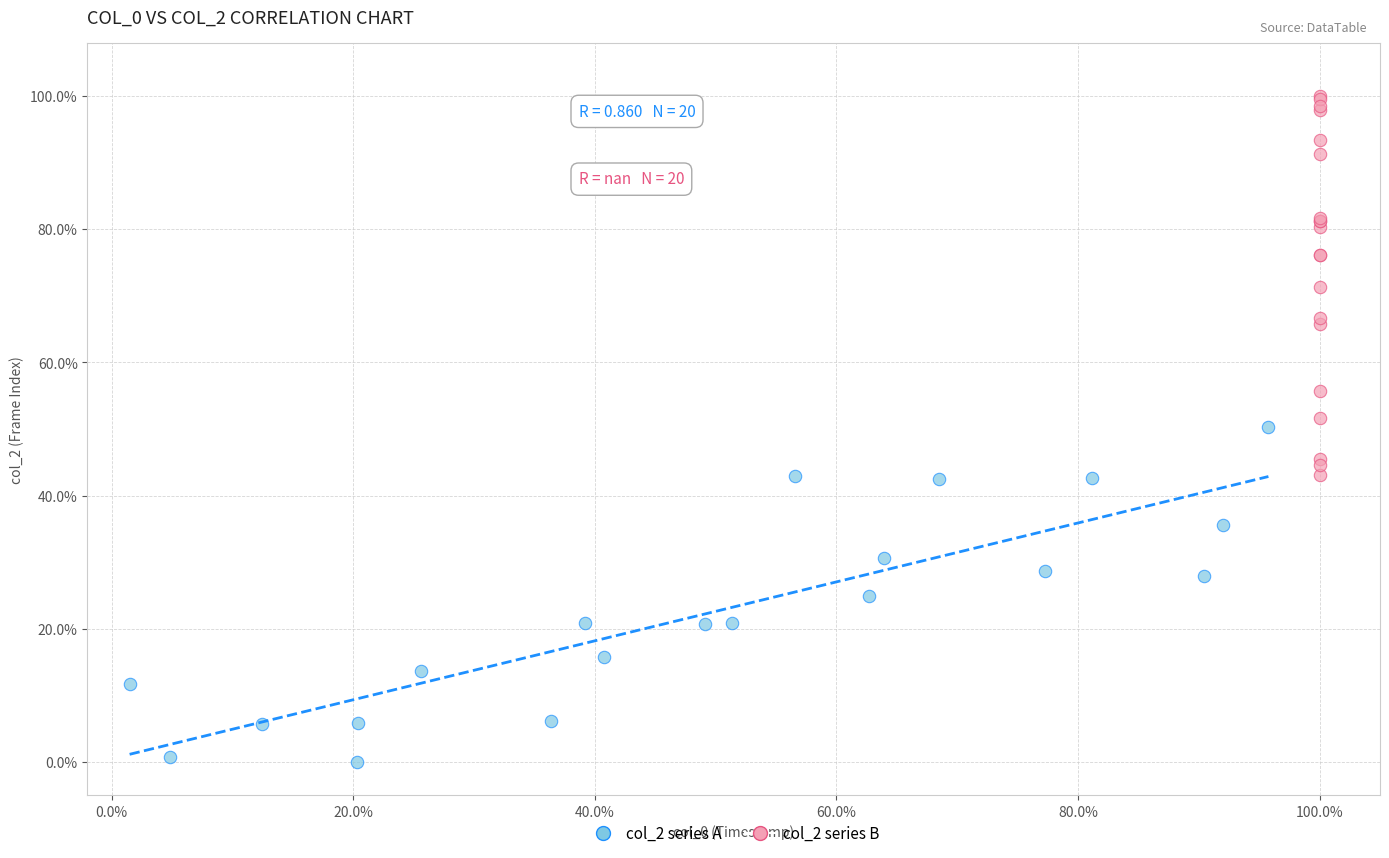

Which series contains the lowest Y value?

col_2 series A